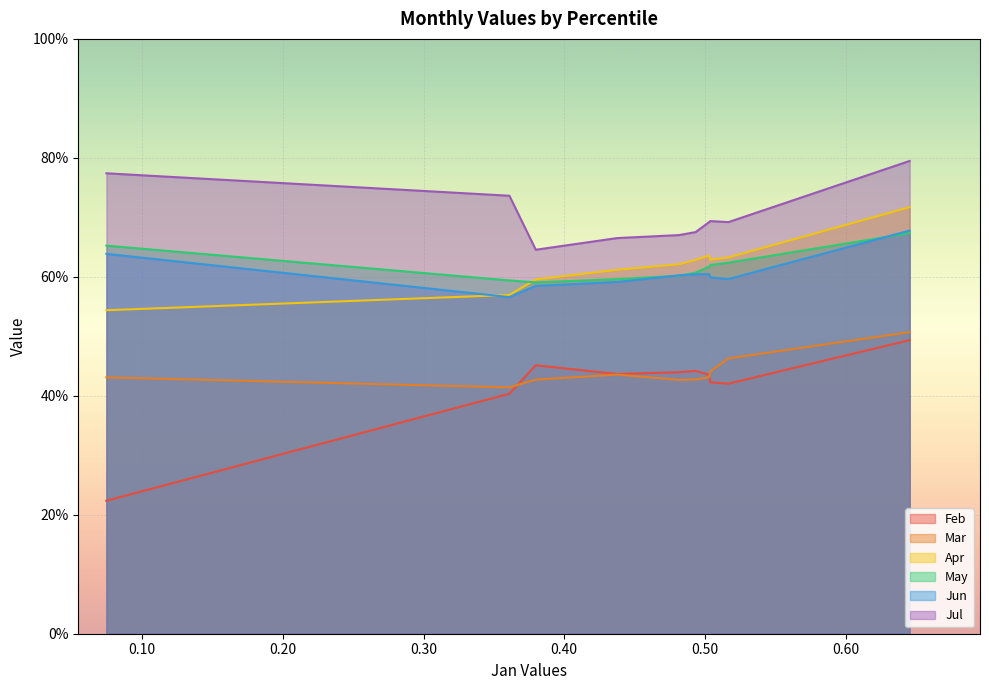

True or false: Mar has a value of 0.4 at pct05.

True